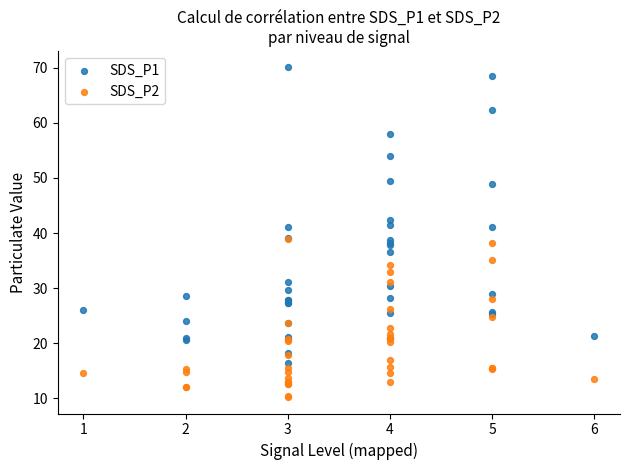

What are all the series names shown in the legend?

SDS_P1, SDS_P2